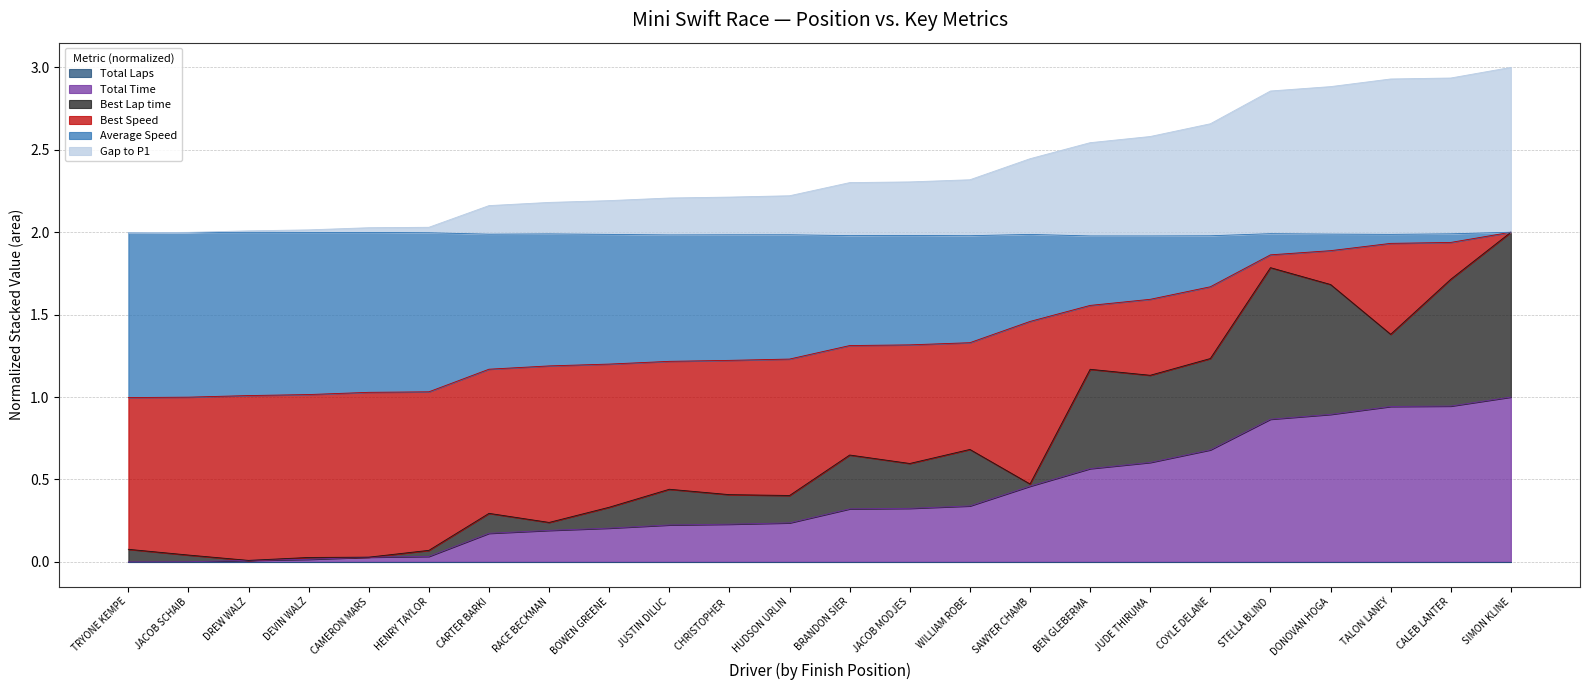

True or false: Total Time and Average Speed intersect in this chart.

False